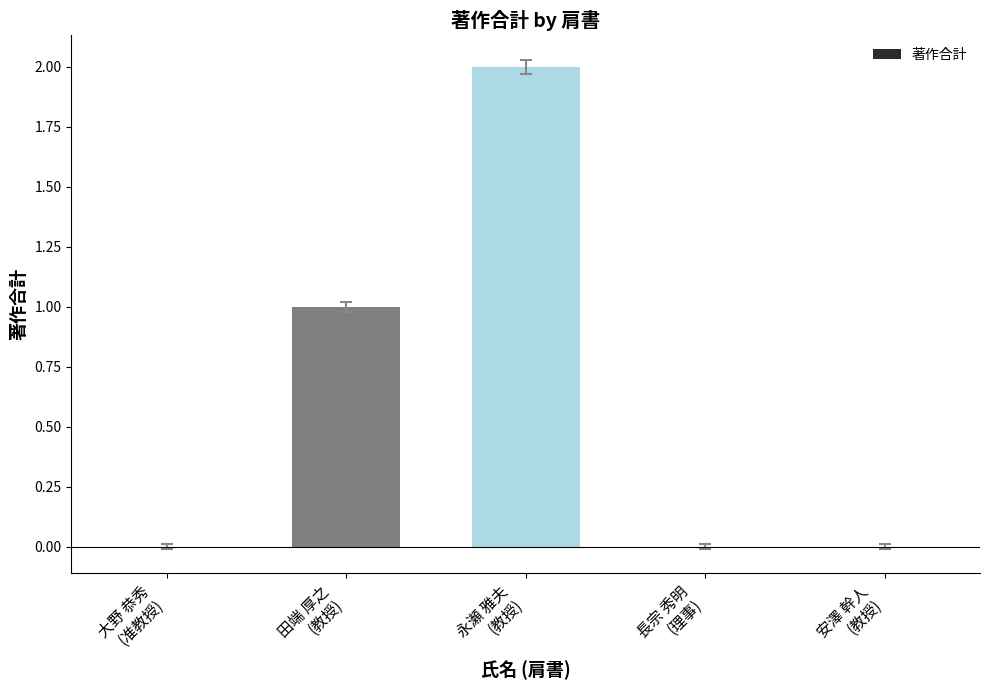

What is the sum of all values?

3